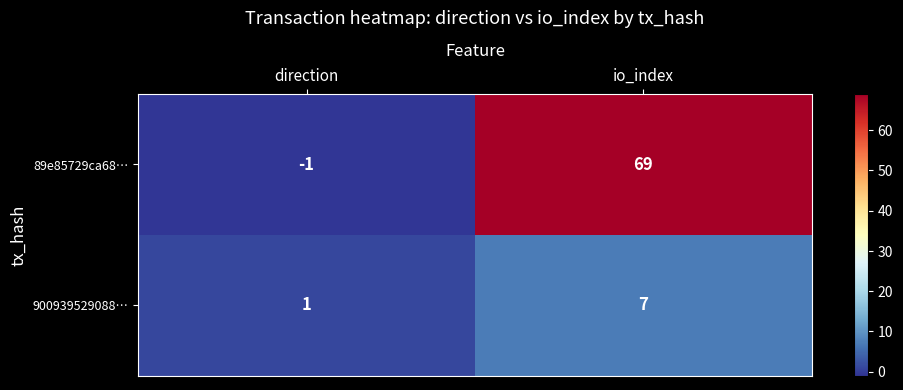

Which category has the lowest value in the 900939529088… series?

direction